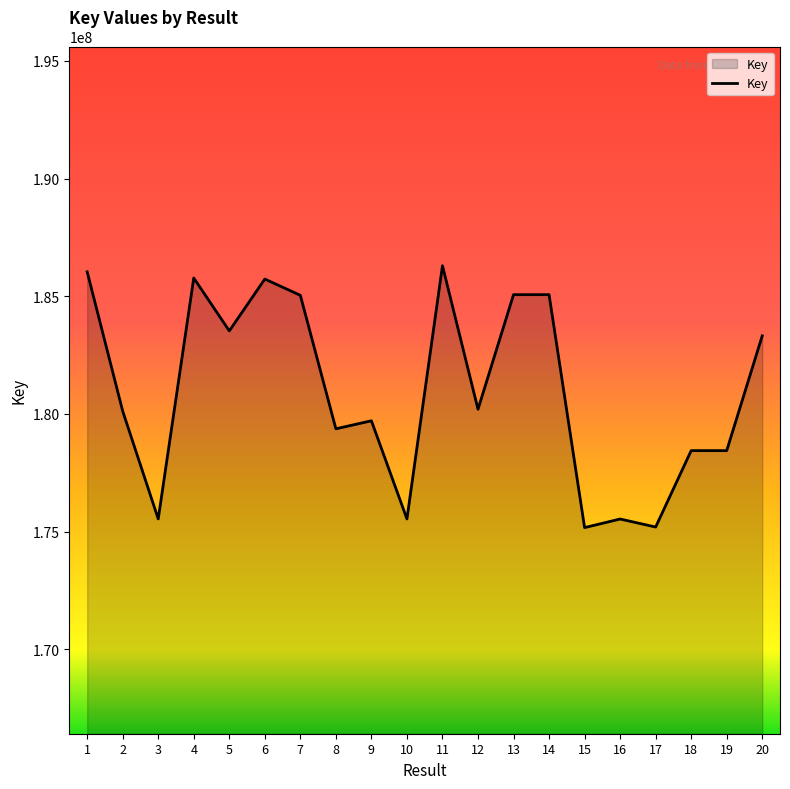

How many lines are shown in the chart?

1